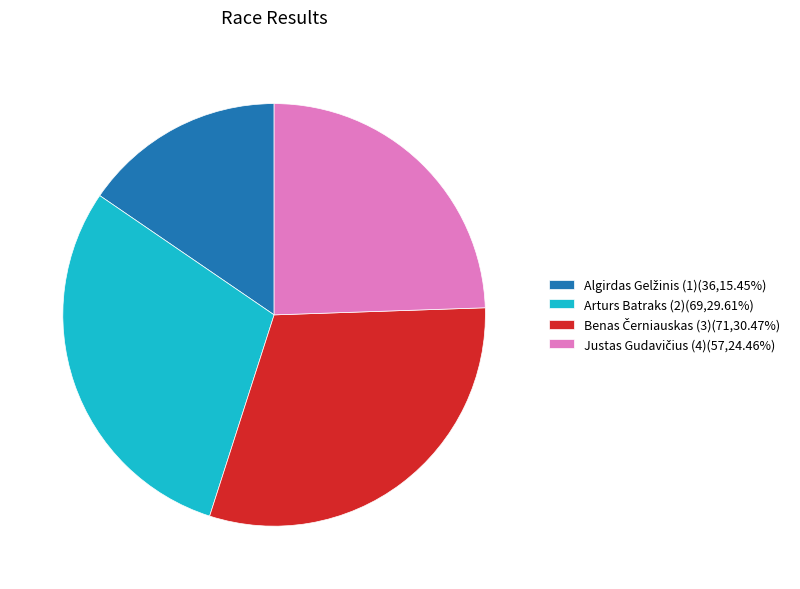

Is Arturs Batraks (2)(69,29.61%) the majority of the pie?

No